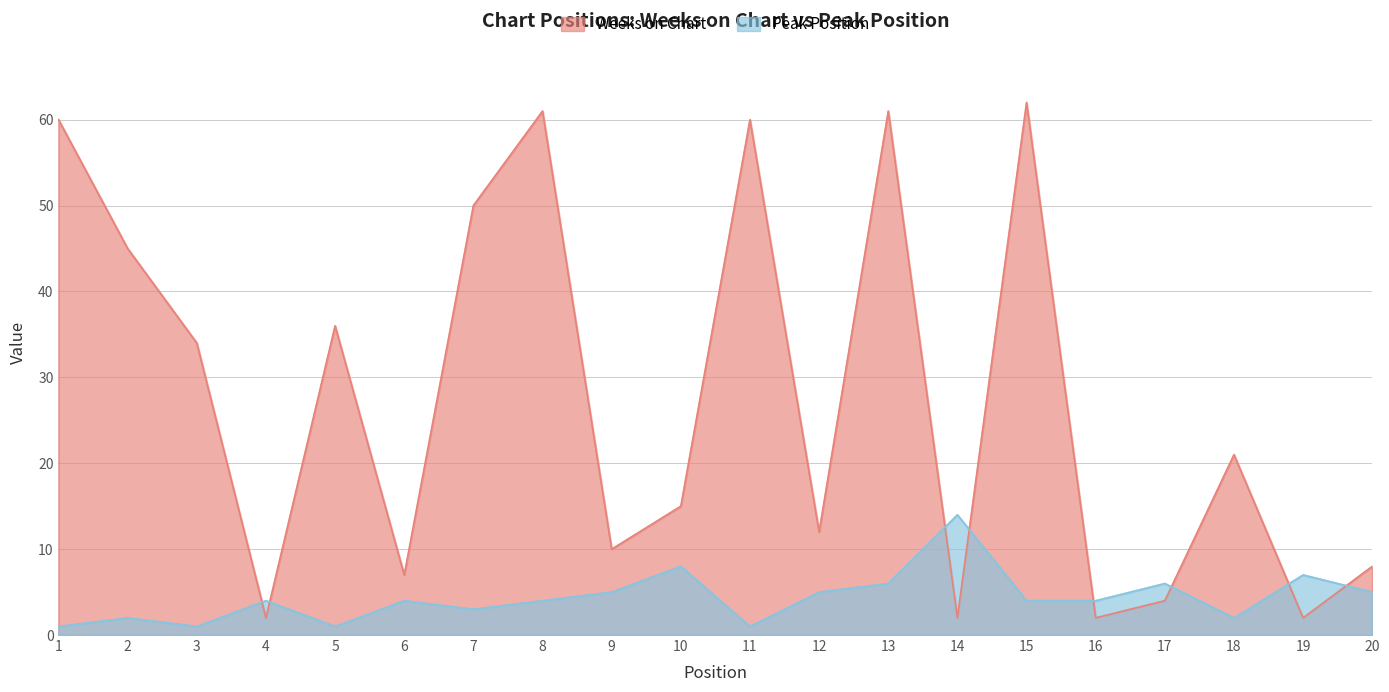

True or false: Weeks on Chart has a value of 2 at 4.

True